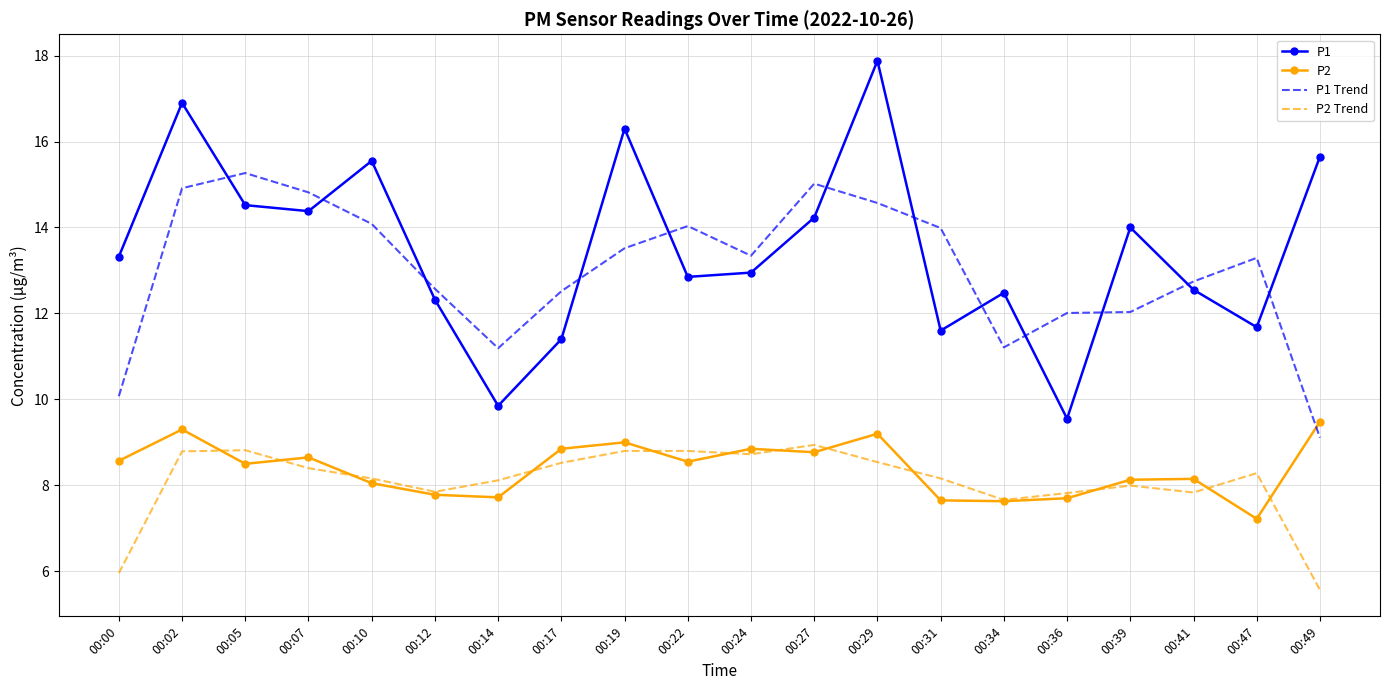

Which series has the widest spread of values?

P1